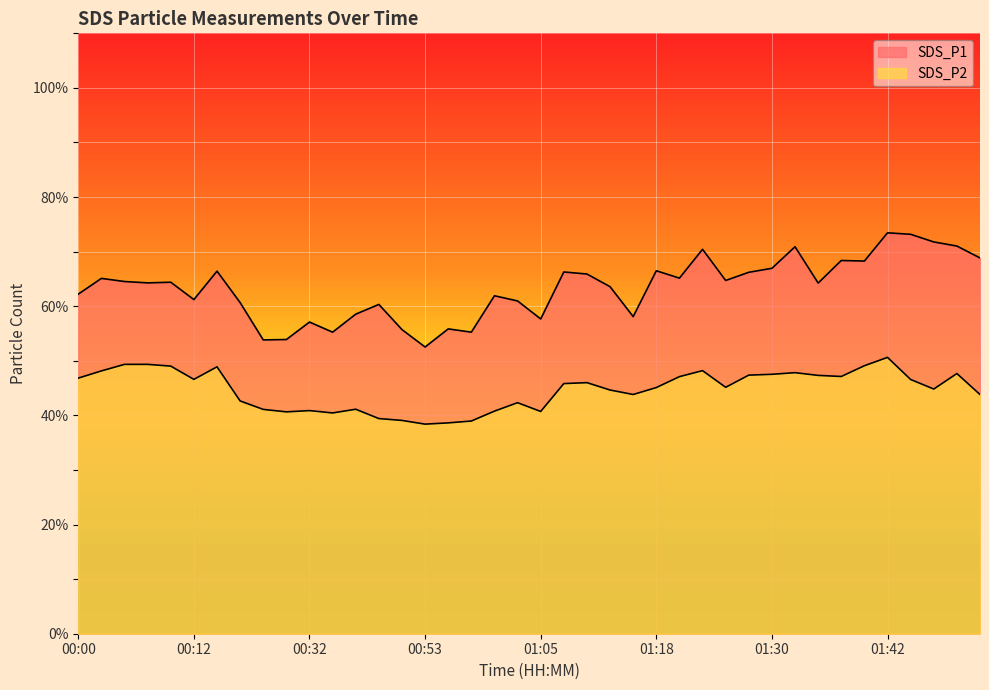

What is the difference between the second highest and minimum values in the SDS_P2 series?

11.0